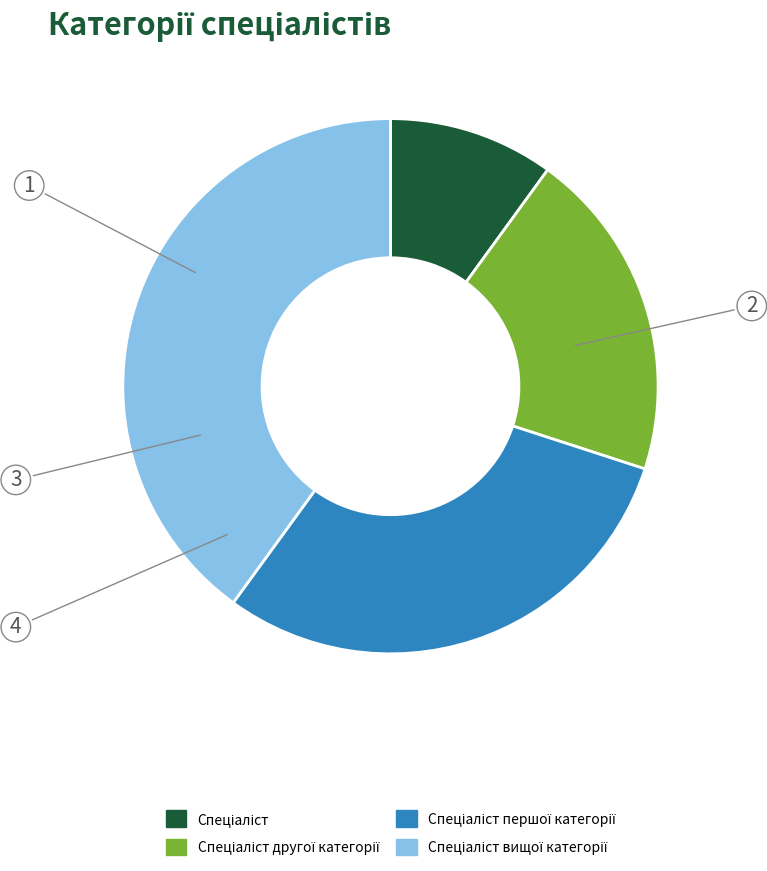

Is there a majority slice in this chart?

No